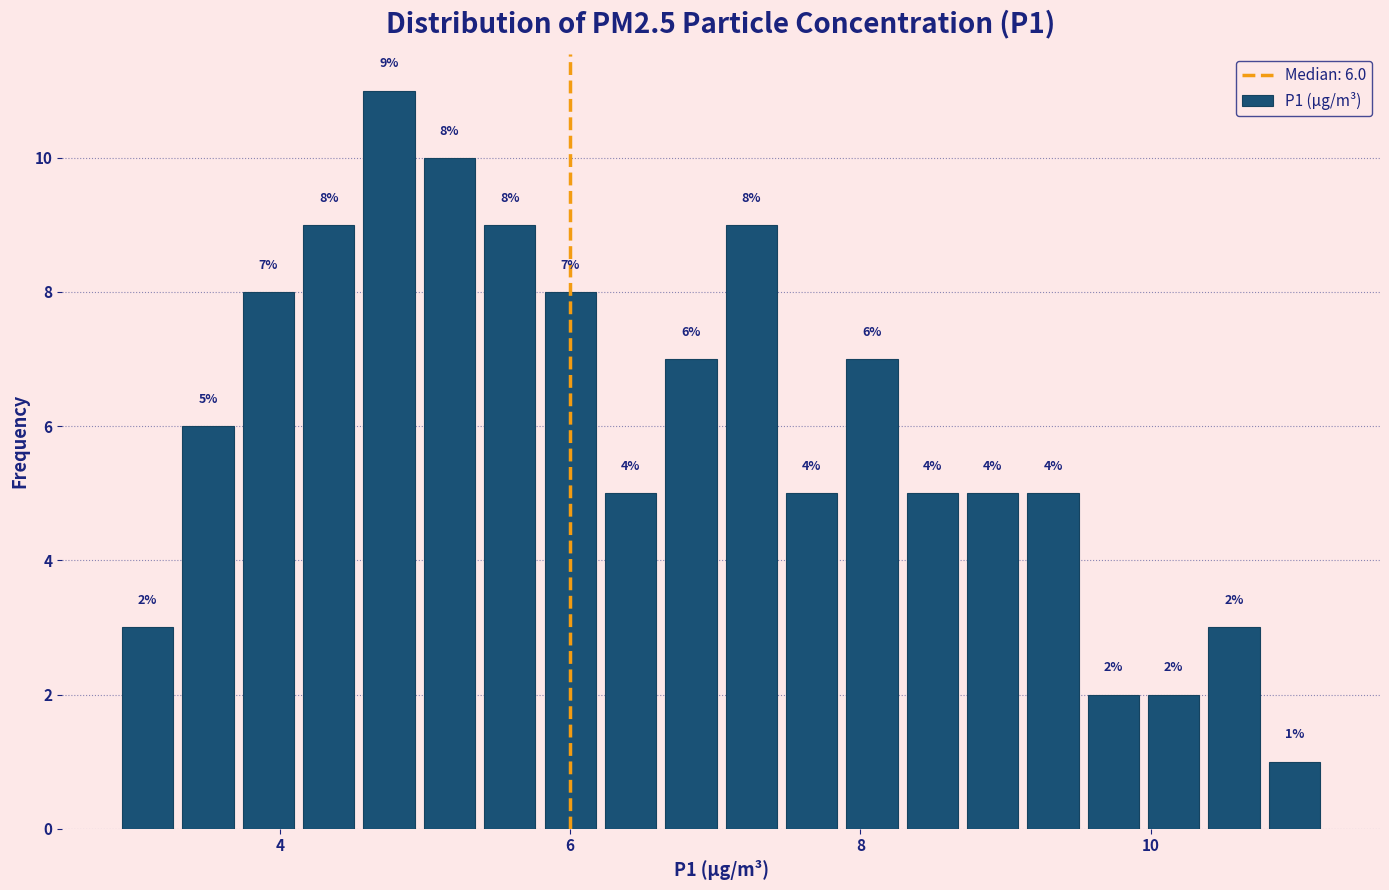

Around what value on the x-axis is the tallest bar? Give the approximate position of its centre, as read against the axis.

4.8